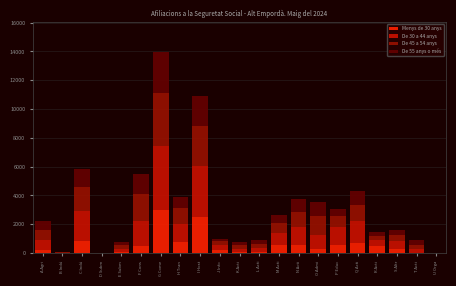

What is the total value across all series at G Come?

13970